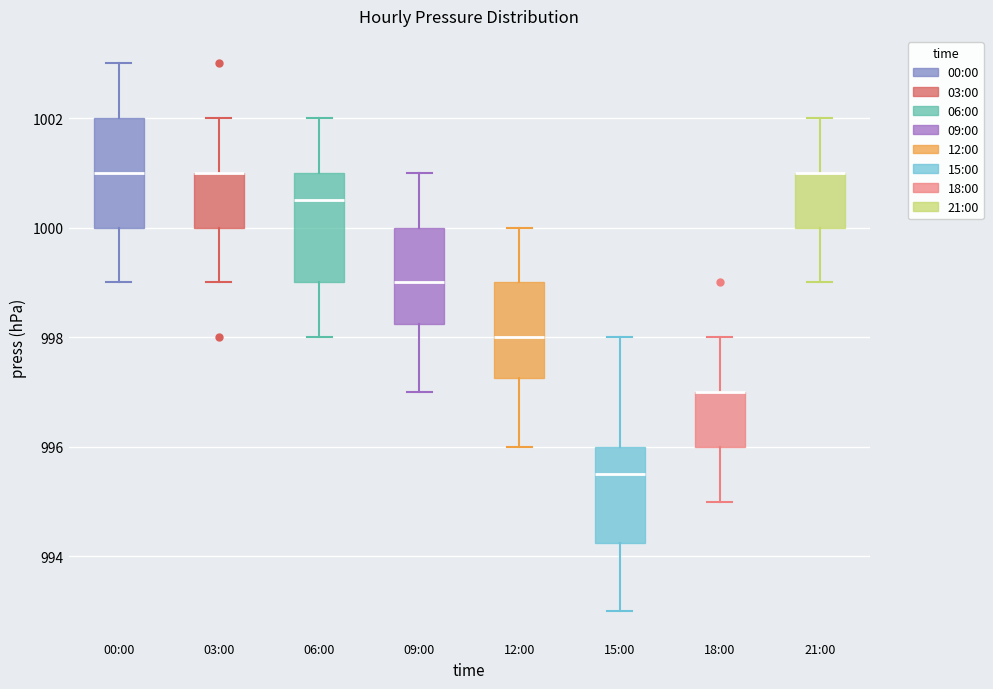

Where does the median line of the box for 09:00 sit on the y-axis? The values are not printed on the chart, so give them approximately, as read against the axis.

999.0